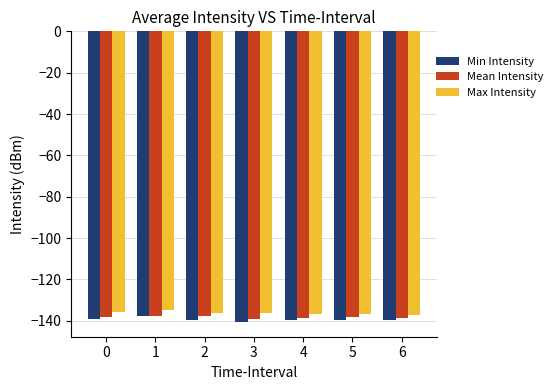

The Min Intensity series shows -92.2 at 1. True or false?

False